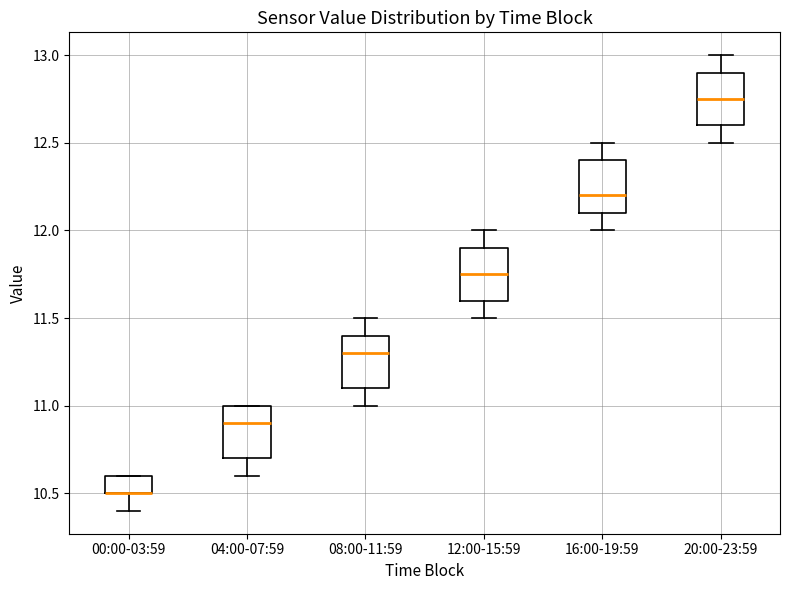

Where does the lower whisker of the box for 00:00-03:59 end on the y-axis? The values are not printed on the chart, so give them approximately, as read against the axis.

10.40